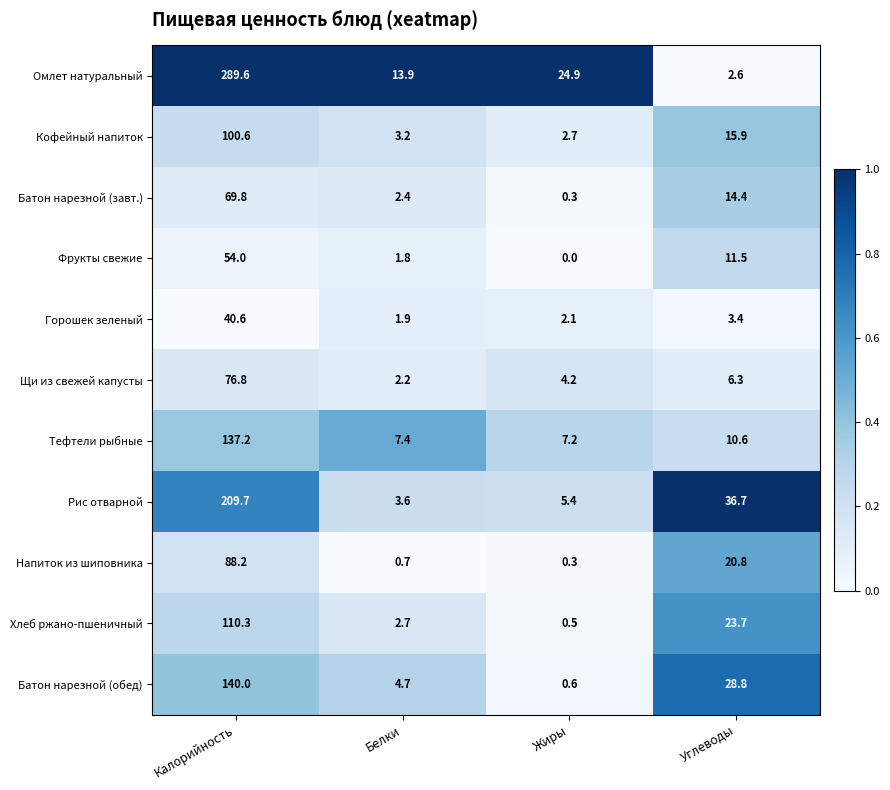

Which category has the lowest value in the Напиток из шиповника series?

Жиры